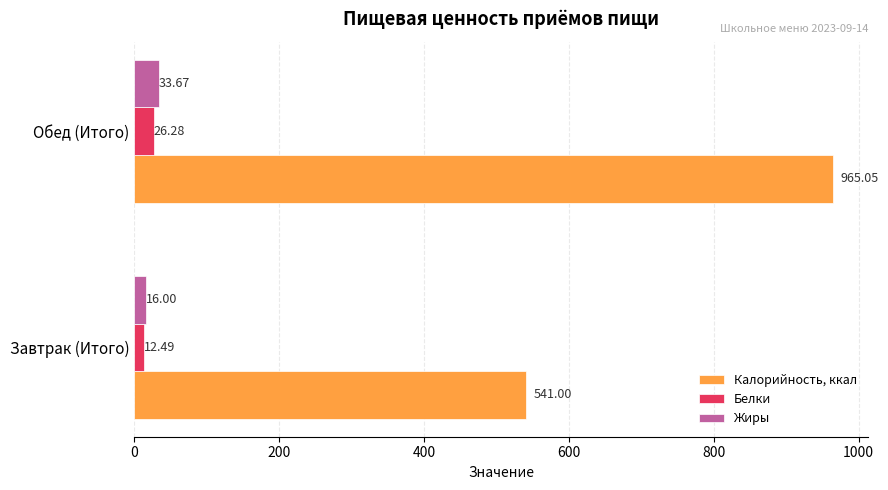

Which series has the widest spread of values?

Калорийность, ккал